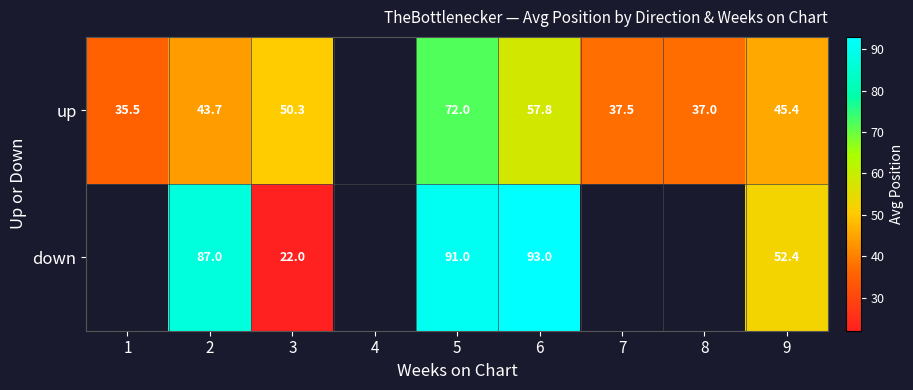

Which series changed the most between 2 and 9?

down